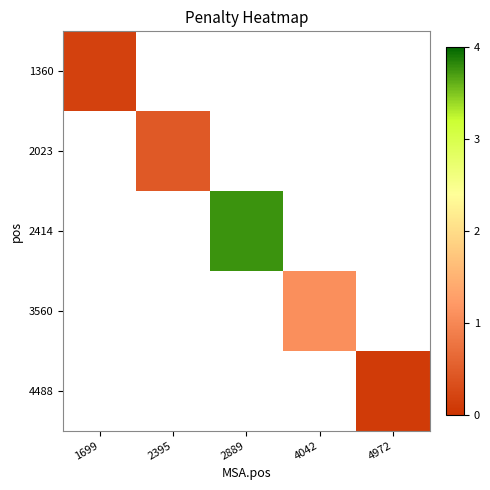

Reading right to left, list all the values displayed in this chart.

1360: 4972=0.0	4042=0.0	2889=0.0	2395=0.0	1699=0.2
2023: 4972=0.0	4042=0.0	2889=0.0	2395=0.5	1699=0.0
2414: 4972=0.0	4042=0.0	2889=3.8	2395=0.0	1699=0.0
3560: 4972=0.0	4042=1.1	2889=0.0	2395=0.0	1699=0.0
4488: 4972=0.1	4042=0.0	2889=0.0	2395=0.0	1699=0.0